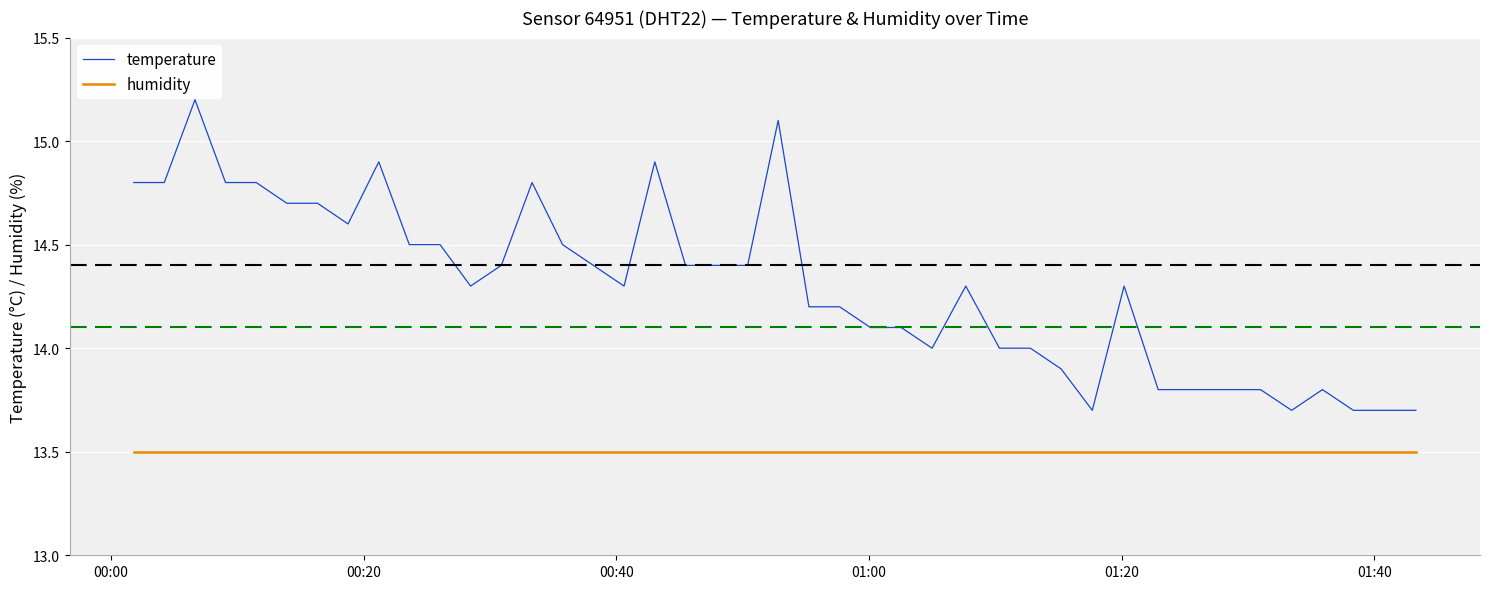

What is the difference between the maximum and minimum values in the temperature series?

1.5